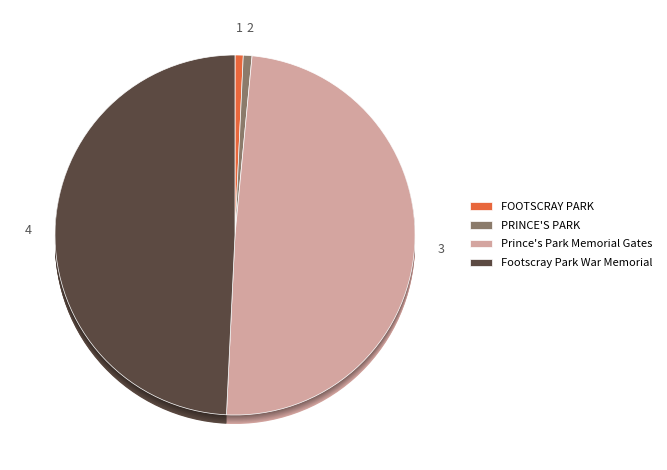

How many slices are in this pie chart?

4